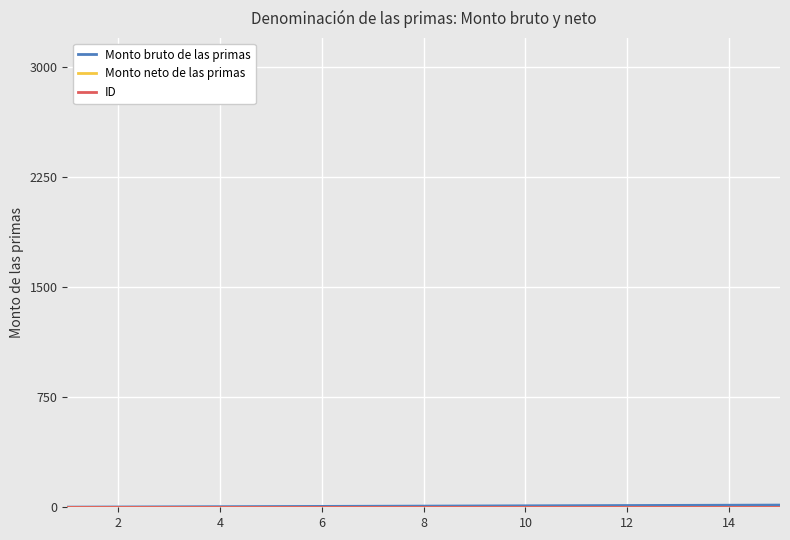

Reading right to left, what are all the values shown in this chart?

Monto bruto de las primas: 15	14	13	12	11	10	9	8	7	6	5	4	3	2	1
Monto neto de las primas: 0	0	0	0	0	0	0	0	0	0	0	0	0	0	0
ID: 0	0	0	0	0	0	0	0	0	0	0	0	0	0	0